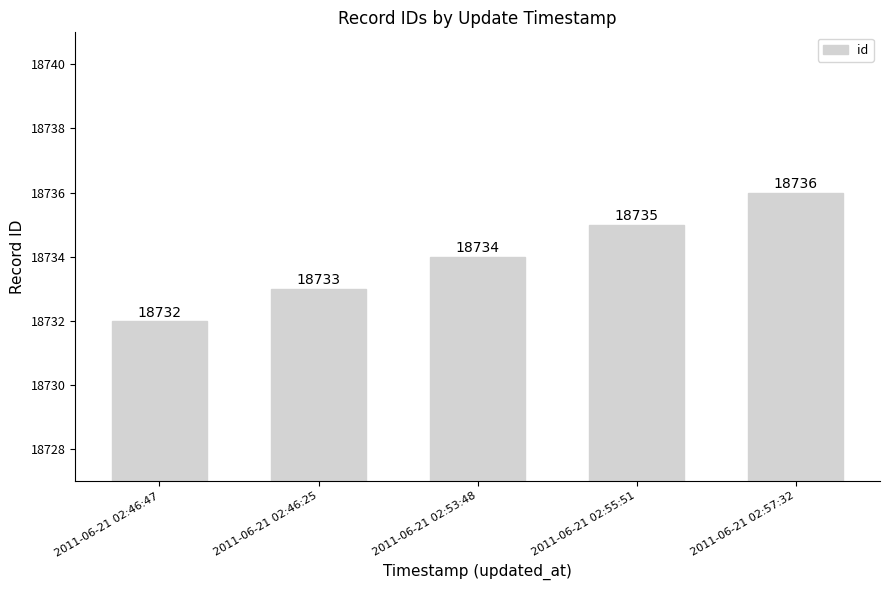

Reading right to left, list all the values displayed in this chart.

18736	18735	18734	18733	18732